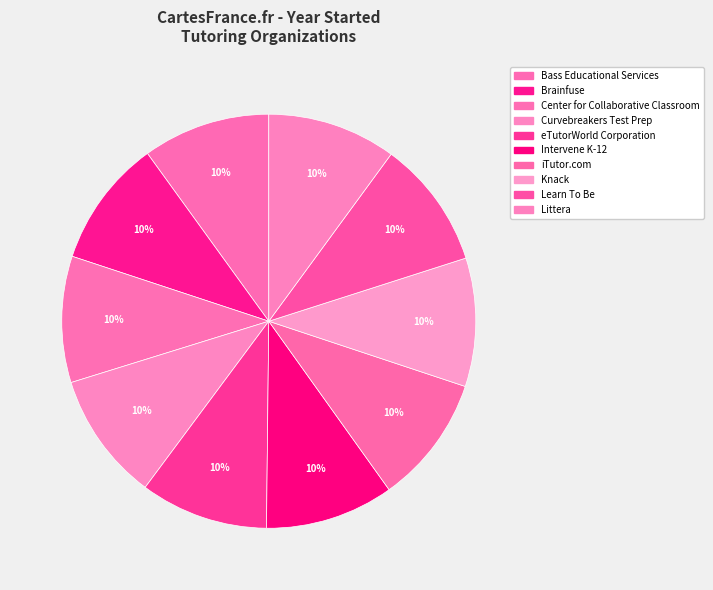

How many slices are in this pie chart?

10